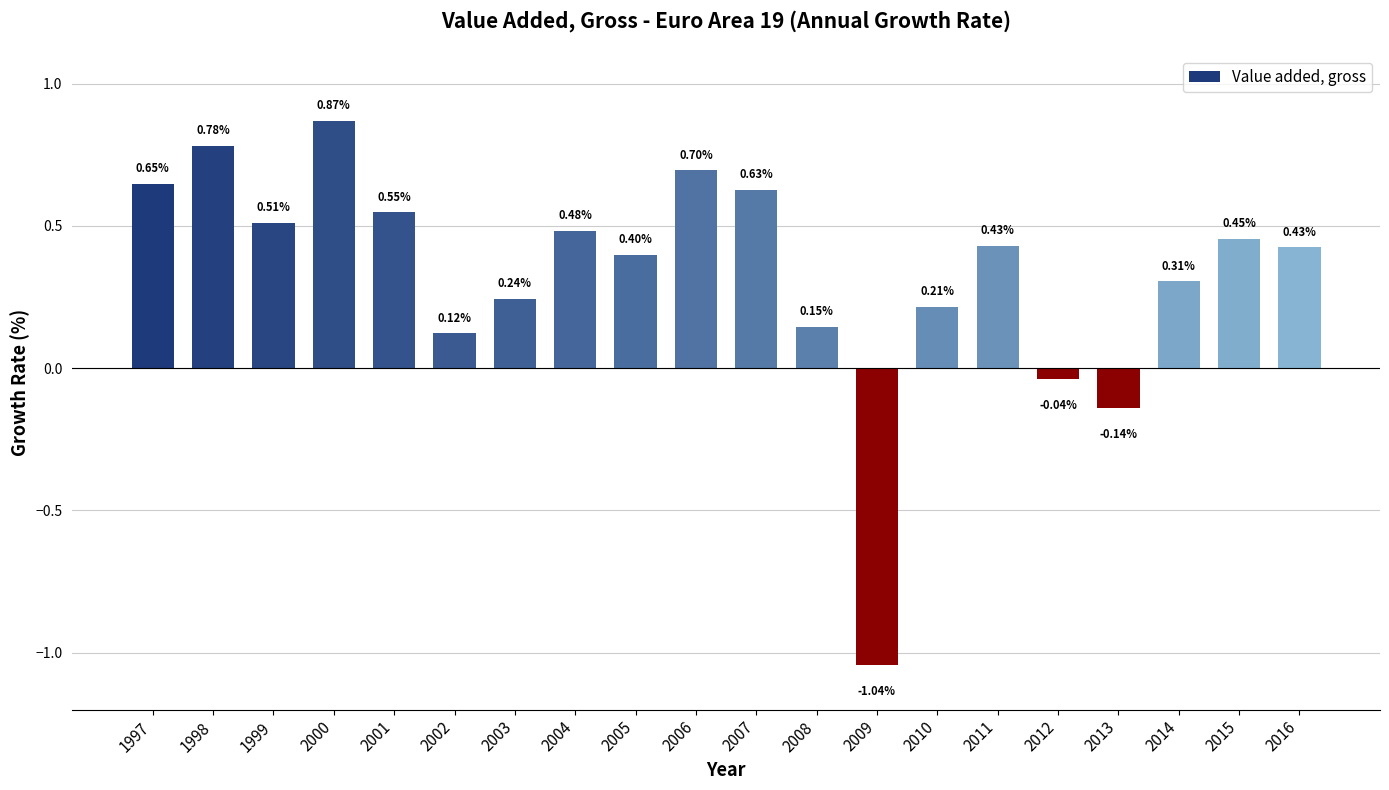

What is the sum of all values?

6.7